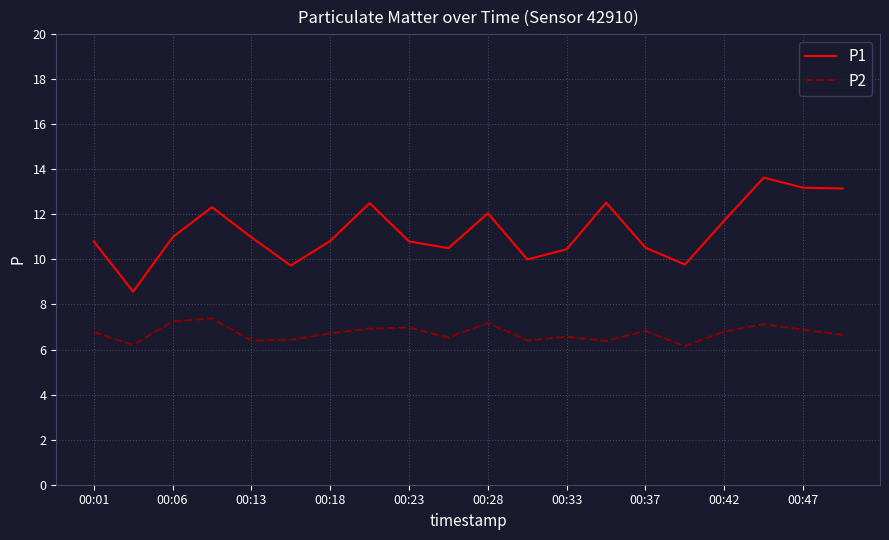

What is the maximum value for P1?

13.6